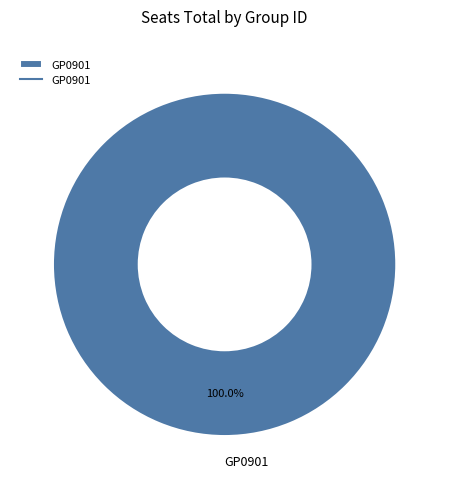

Is there any slice that represents more than half of the pie?

Yes